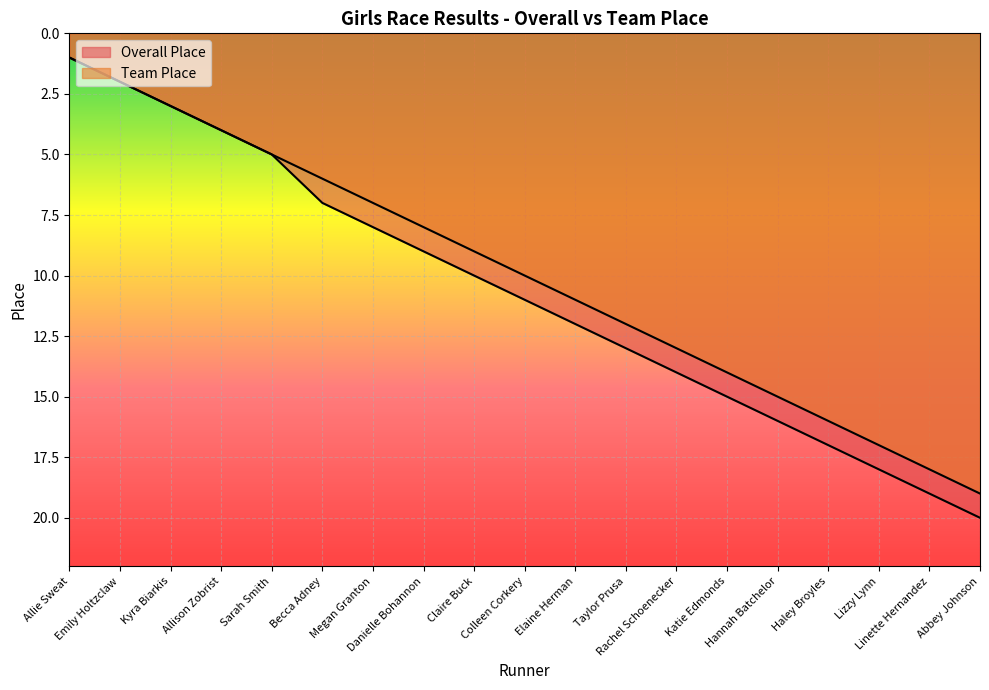

Reading left to right, transcribe all the data shown in this chart.

Overall Place: Allie Sweat=1	Emily Holtzclaw=2	Kyra Biarkis=3	Allison Zobrist=4	Sarah Smith=5	Becca Adney=7	Megan Granton=8	Danielle Bohannon=9	Claire Buck=10	Colleen Corkery=11	Elaine Herman=12	Taylor Prusa=13	Rachel Schoenecker=14	Katie Edmonds=15	Hannah Batchelor=16	Haley Broyles=17	Lizzy Lynn=18	Linette Hernandez=19	Abbey Johnson=20
Team Place: Allie Sweat=1	Emily Holtzclaw=2	Kyra Biarkis=3	Allison Zobrist=4	Sarah Smith=5	Becca Adney=6	Megan Granton=7	Danielle Bohannon=8	Claire Buck=9	Colleen Corkery=10	Elaine Herman=11	Taylor Prusa=12	Rachel Schoenecker=13	Katie Edmonds=14	Hannah Batchelor=15	Haley Broyles=16	Lizzy Lynn=17	Linette Hernandez=18	Abbey Johnson=19